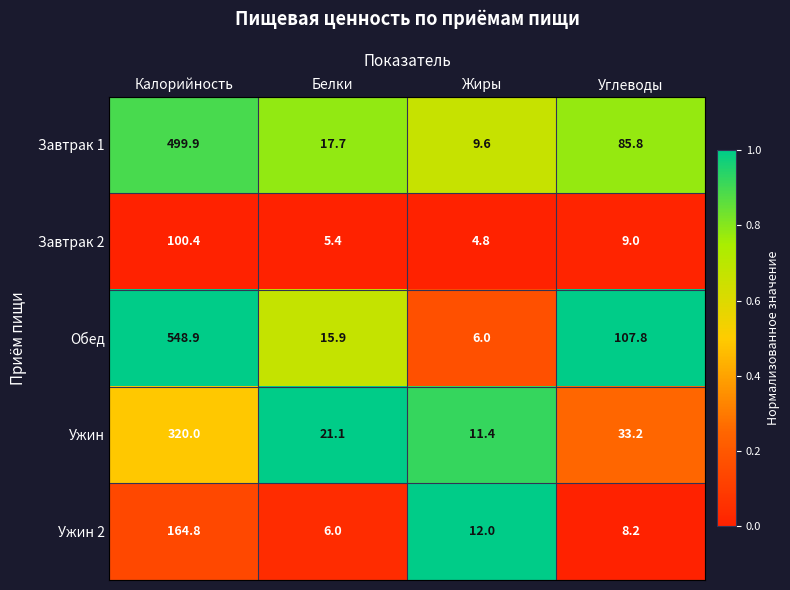

Which series has the largest range (max minus min)?

Обед